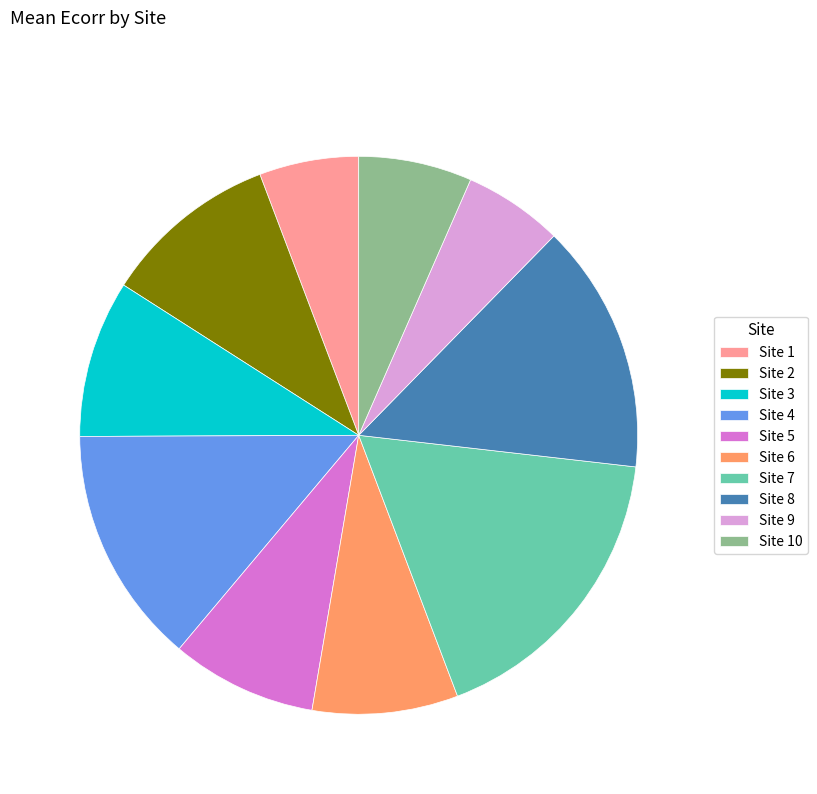

Does Site 4 account for over 50% of the chart?

No